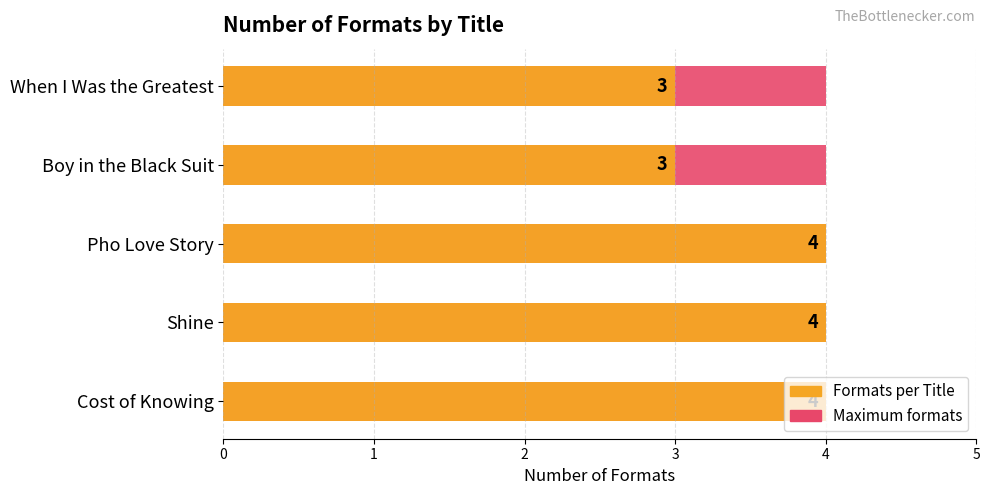

What is the minimum value shown in the chart?

3